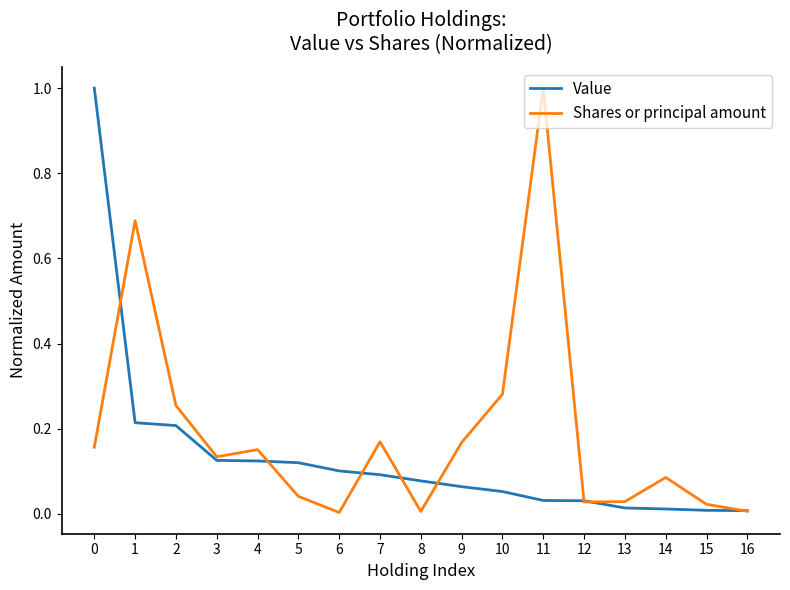

True or false: Value has a value of 0.1 at 4.

True